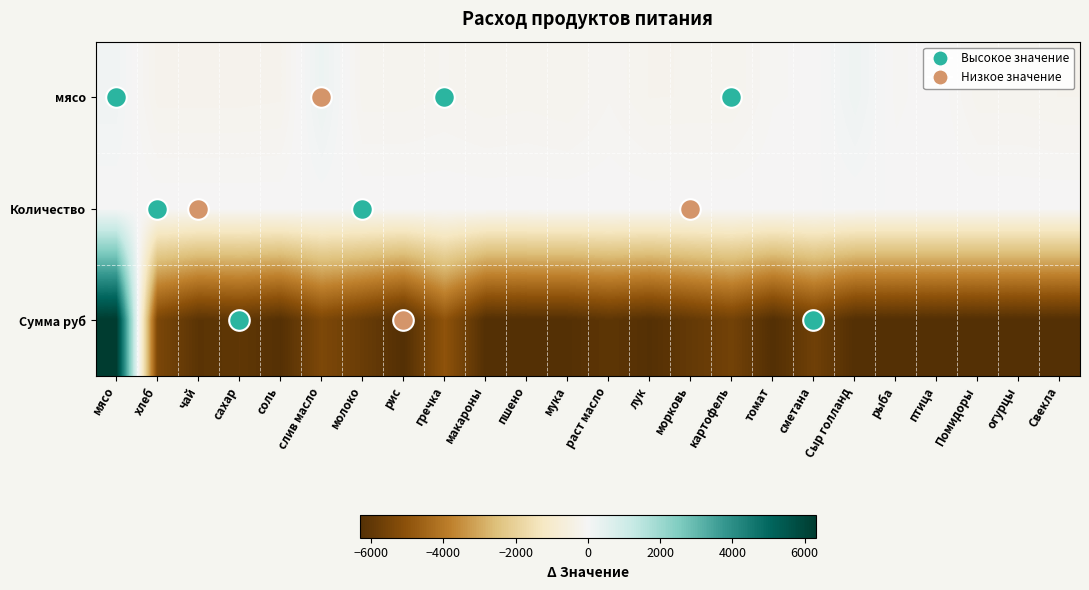

Reading right to left, extract all data points from this chart.

мясо: Свекла=-199.4	огурцы=-174.4	Помидоры=-174.4	птица=0.6	рыба=-69.4	Сыр голланд=180.6	сметана=-39.4	томат=-55.2	картофель=-194.4	морковь=-194.4	лук=-201.4	раст масло=-104.4	мука=-195.4	пшено=-169.4	макароны=-184.4	гречка=-144.4	рис=-172.4	молоко=-172.4	слив масло=219.4	соль=-207.4	сахар=-219.4	чай=-219.4	хлеб=-219.4	мясо=130.6
Количество: Свекла=-0.1	огурцы=-0.1	Помидоры=-0.1	птица=-0.1	рыба=-0.1	Сыр голланд=-0.1	сметана=-0.0	томат=-0.1	картофель=0.0	морковь=-0.0	лук=-0.0	раст масло=-0.0	мука=-0.0	пшено=-0.1	макароны=-0.1	гречка=0.0	рис=-0.1	молоко=-0.0	слив масло=-0.0	соль=-0.0	сахар=-0.0	чай=-0.0	хлеб=0.0	мясо=0.1
Сумма руб: Свекла=-6317.5	огурцы=-6317.5	Помидоры=-6317.5	птица=-6317.5	рыба=-6317.5	Сыр голланд=-6317.5	сметана=-5667.7	томат=-6317.5	картофель=-5595.5	морковь=-5929.4	лук=-6285.0	раст масло=-6068.4	мука=-6291.5	пшено=-6317.5	макароны=-6317.5	гречка=-4963.8	рис=-6317.5	молоко=-5808.5	слив масло=-5366.9	соль=-6274.2	сахар=-6019.7	чай=-6137.0	хлеб=-5409.8	мясо=6317.5